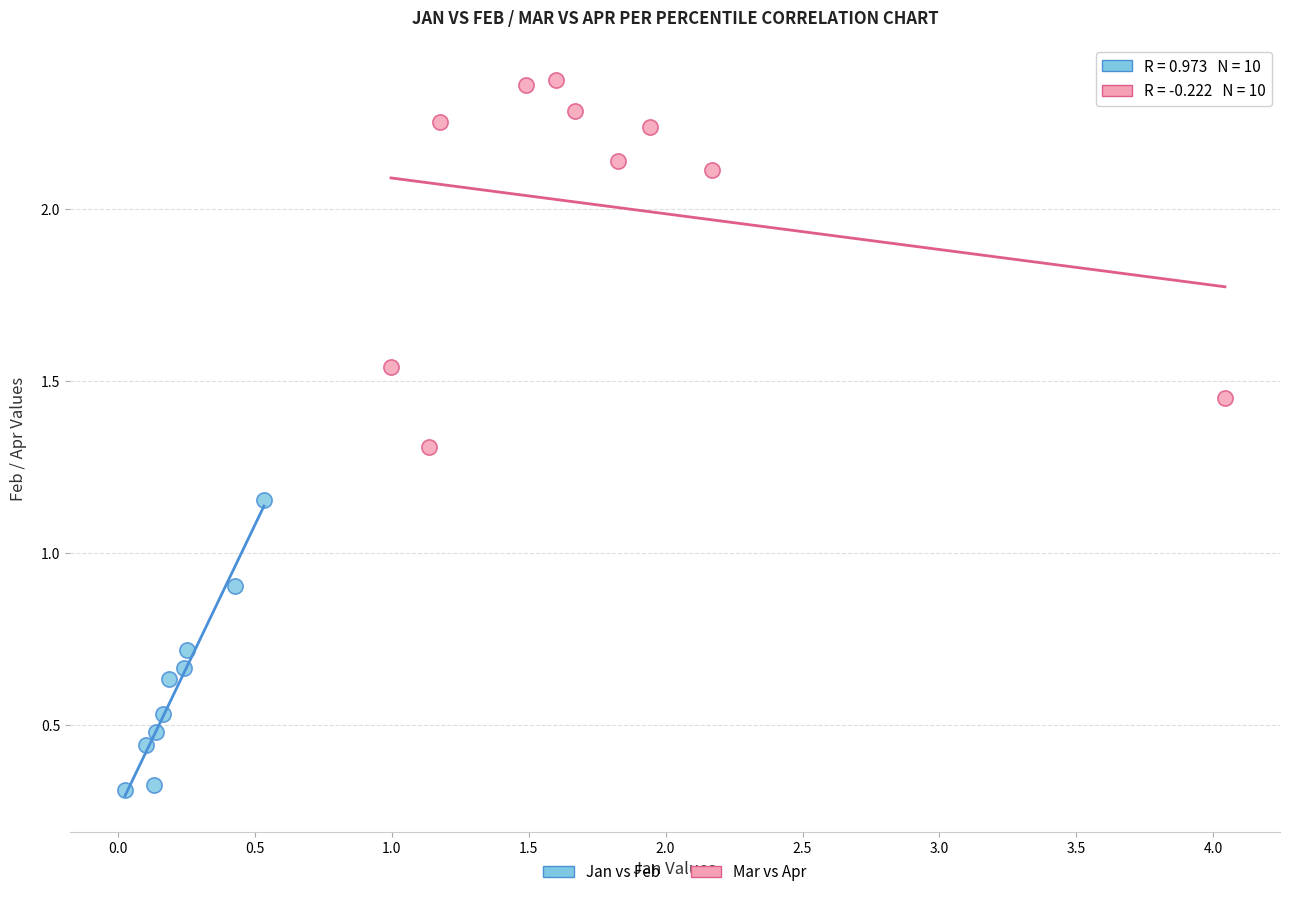

Which series has the largest Y range (max minus min)?

Mar vs Apr